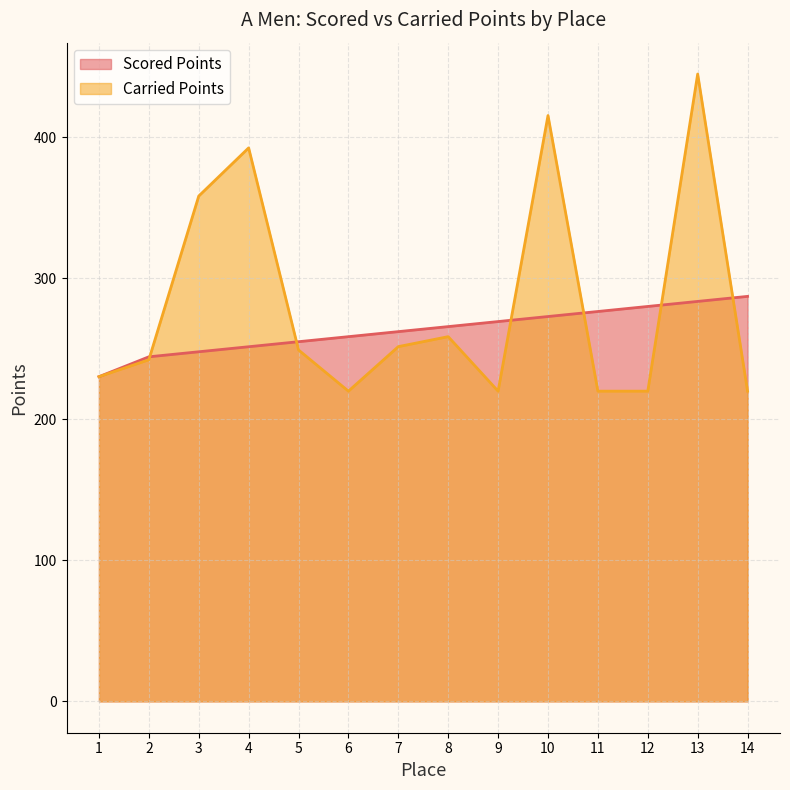

Reading right to left, transcribe all the data shown in this chart.

Scored Points: 287.2	283.6	280.1	276.5	272.9	269.4	265.8	262.2	258.6	255.1	251.5	247.9	244.4	230.3
Carried Points: 220.0	444.9	220.0	220.0	415.5	220.0	258.7	251.6	220.0	249.2	392.5	358.4	242.3	230.3